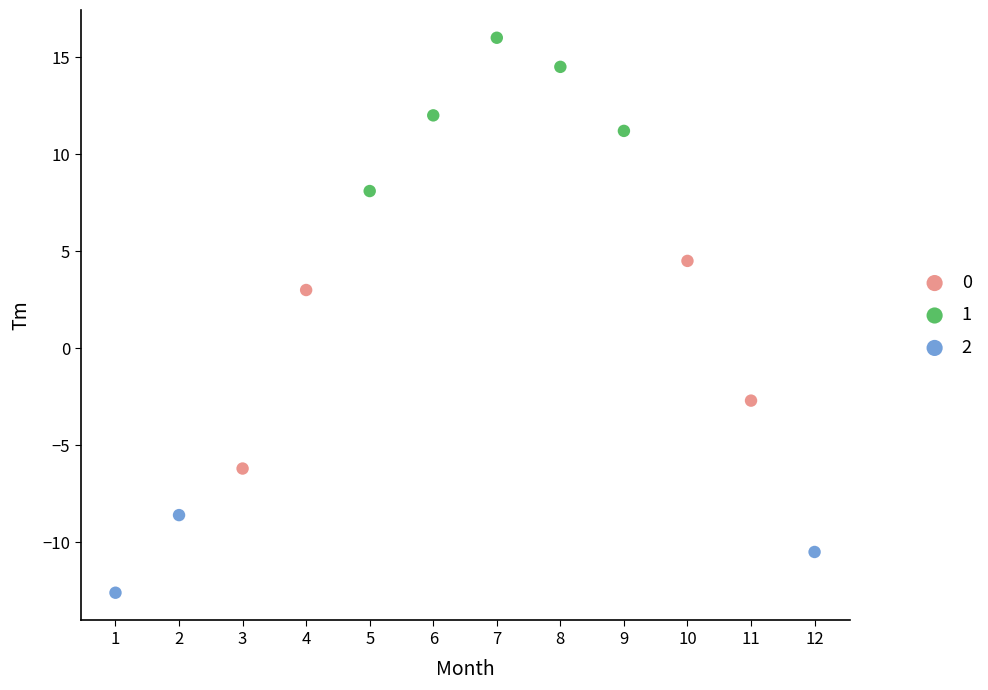

Which series contains the highest Y value?

1